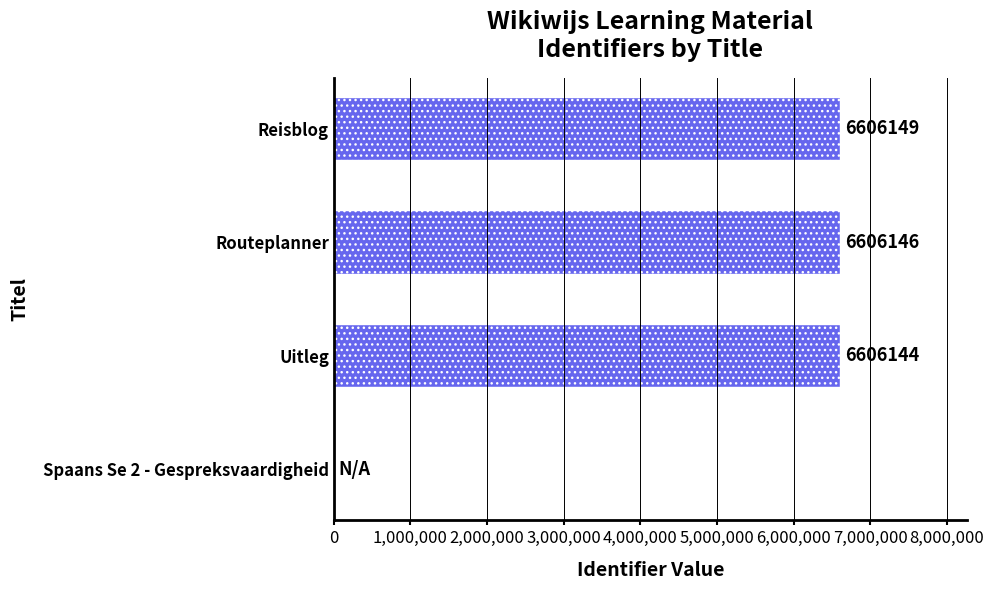

Are the bars horizontal?

Yes